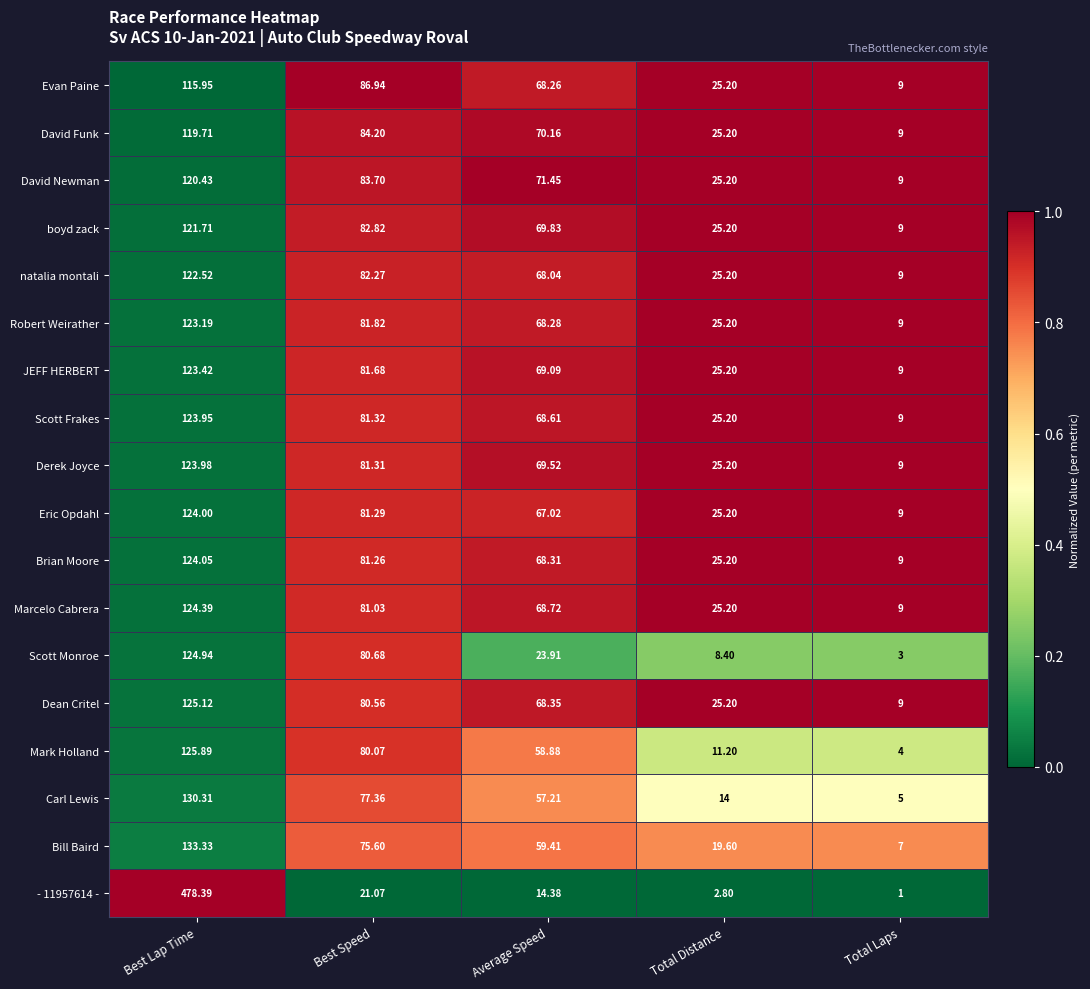

Where does the Mark Holland series first go above 58?

Best Lap Time